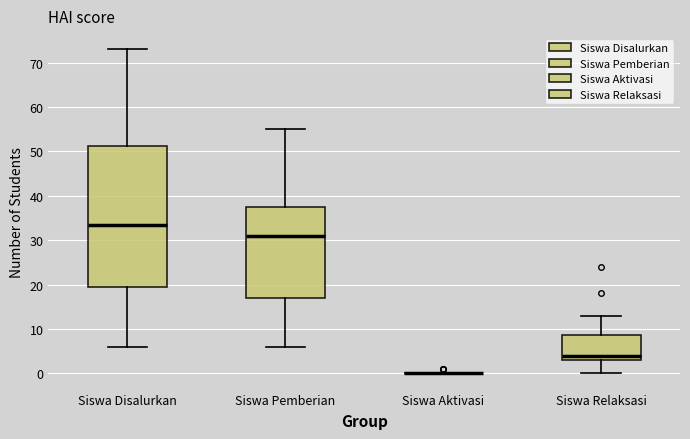

Reading left to right, transcribe this box plot: for each box, give where its median line is, the range the box spans, and where its two whiskers end, as read against the y-axis. The values are not printed on the chart, so give them approximately, as read against the axis.

Siswa Disalurkan: median 34, box 20 to 51, whiskers 6 to 73
Siswa Pemberian: median 31, box 17 to 38, whiskers 6 to 55
Siswa Aktivasi: box collapsed to a line at 0, whiskers 0 to 0
Siswa Relaksasi: median 4, box 3 to 9, whiskers 0 to 13